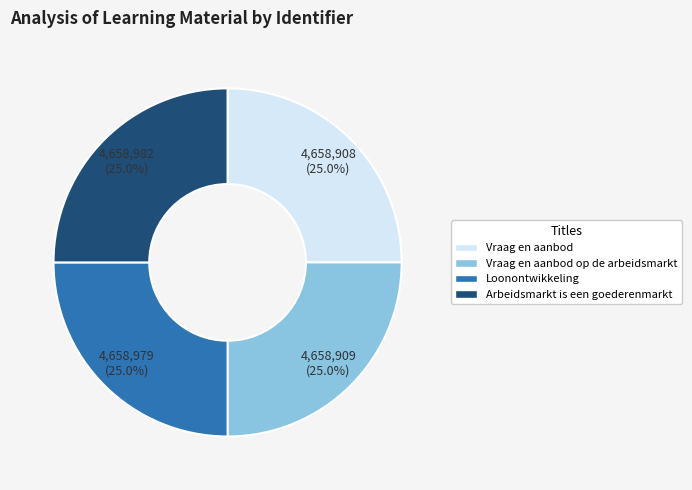

What portion of the pie excludes Vraag en aanbod op de arbeidsmarkt?

75.0%